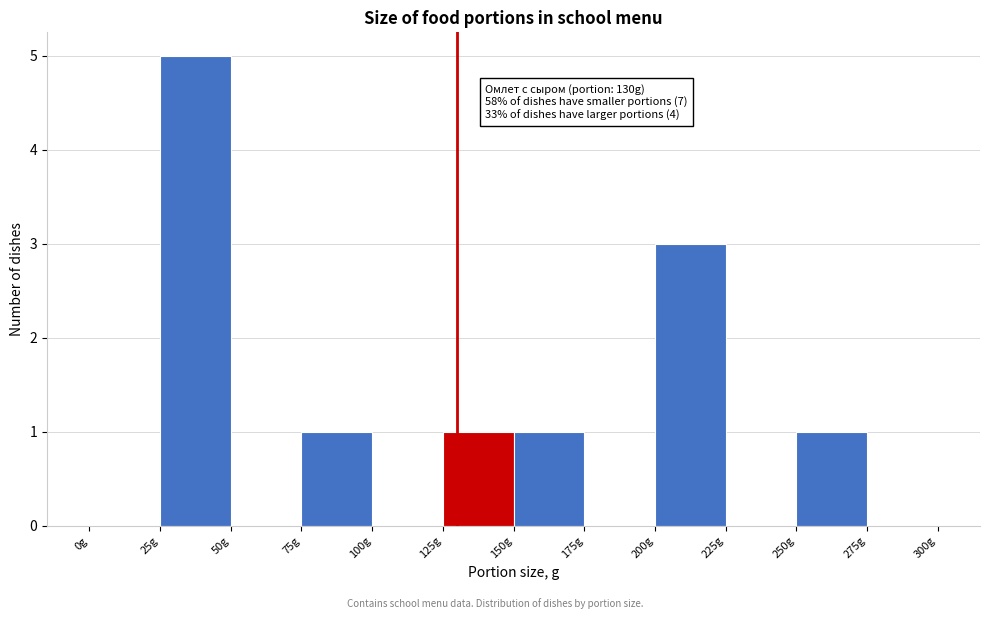

Which range on the x-axis has the tallest bar?

25 to 50